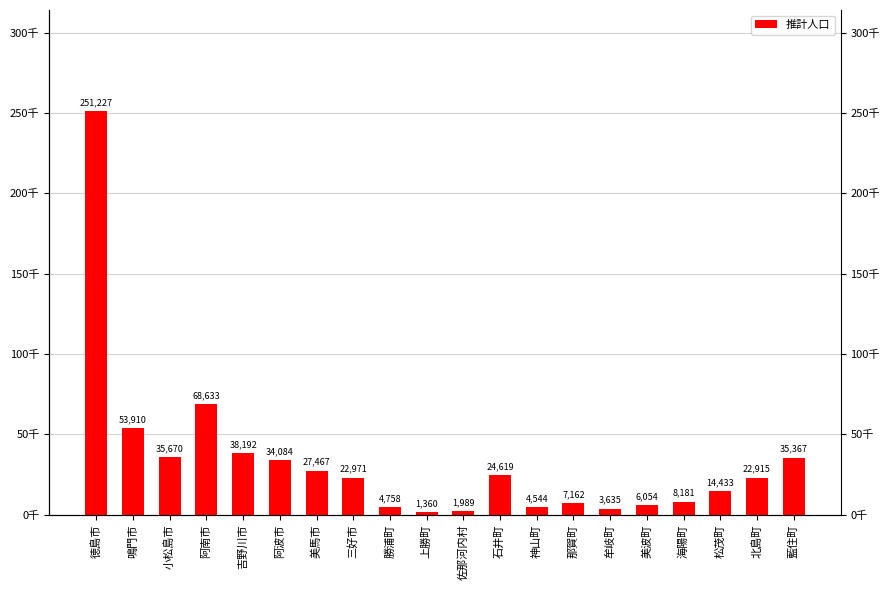

Which category has the lowest value across all series?

上勝町